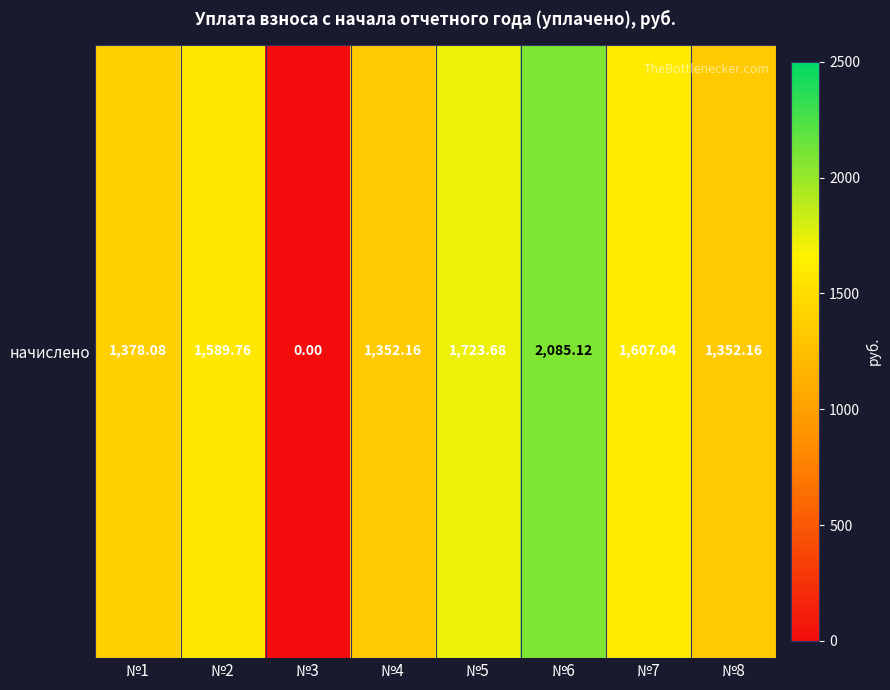

Rank the categories by value from highest to lowest.

№6, №5, №7, №2, №1, №4, №8, №3